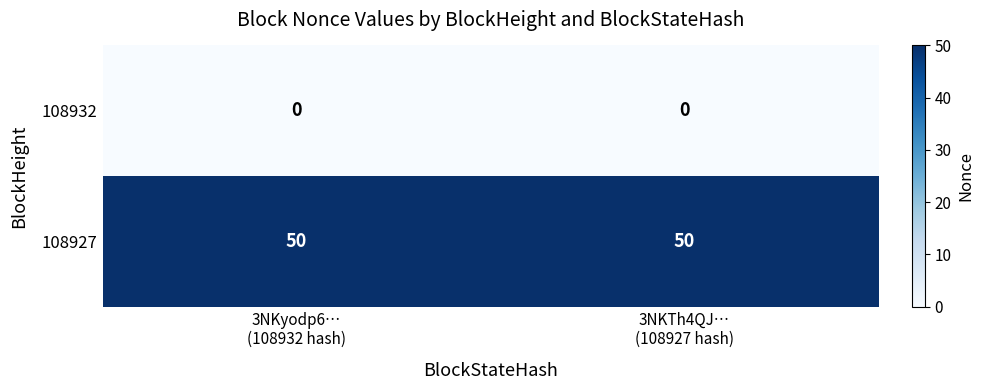

Reading right to left, transcribe all the data shown in this chart.

108932: 0	0
108927: 50	50